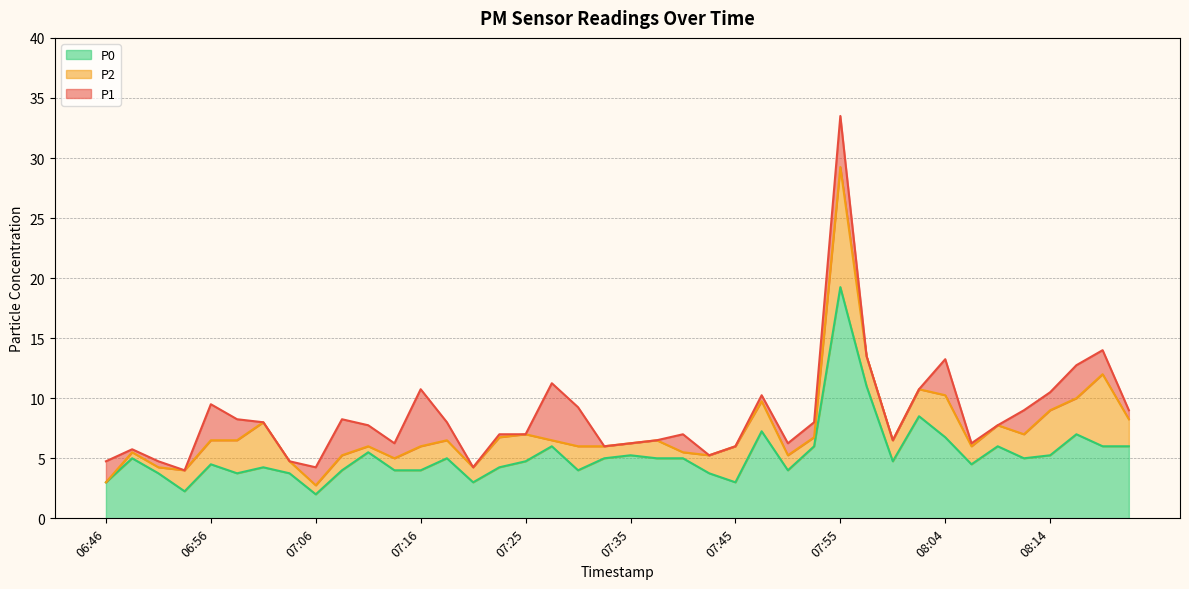

The P1 series shows 24.2 at 08:19. True or false?

False